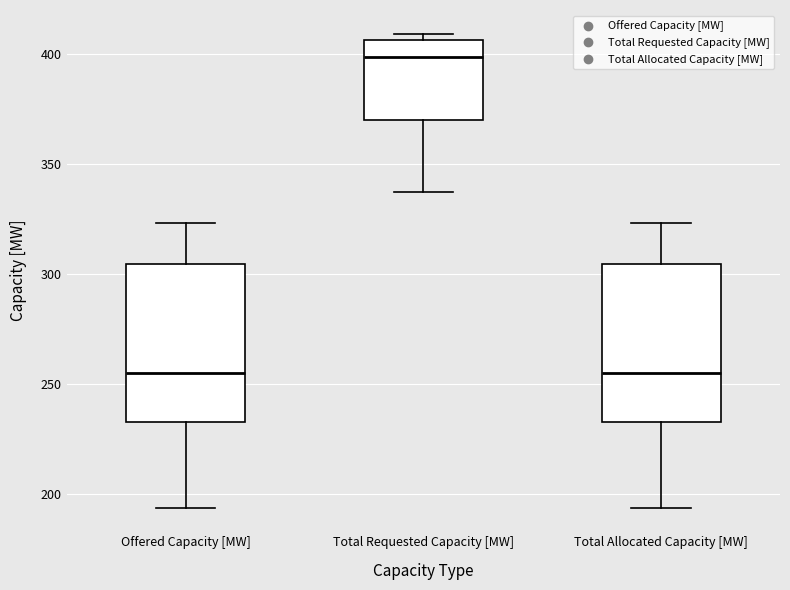

Where does the upper whisker of the box for Total Allocated Capacity [MW] end on the y-axis? The values are not printed on the chart, so give them approximately, as read against the axis.

325